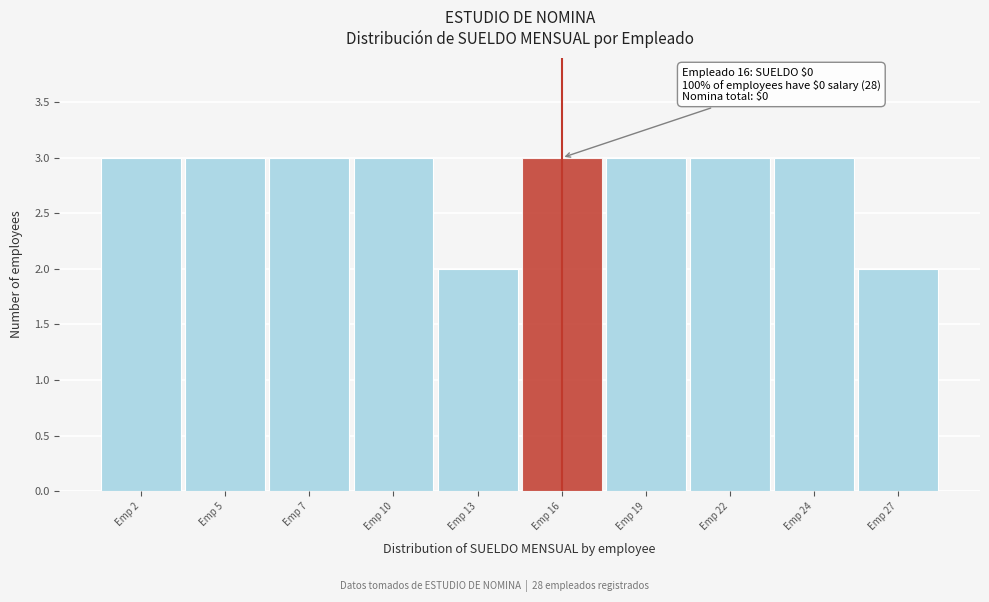

Reading left to right, extract all data points from this chart.

Emp 2=3	Emp 5=3	Emp 7=3	Emp 10=3	Emp 13=2	Emp 16=3	Emp 19=3	Emp 22=3	Emp 24=3	Emp 27=2